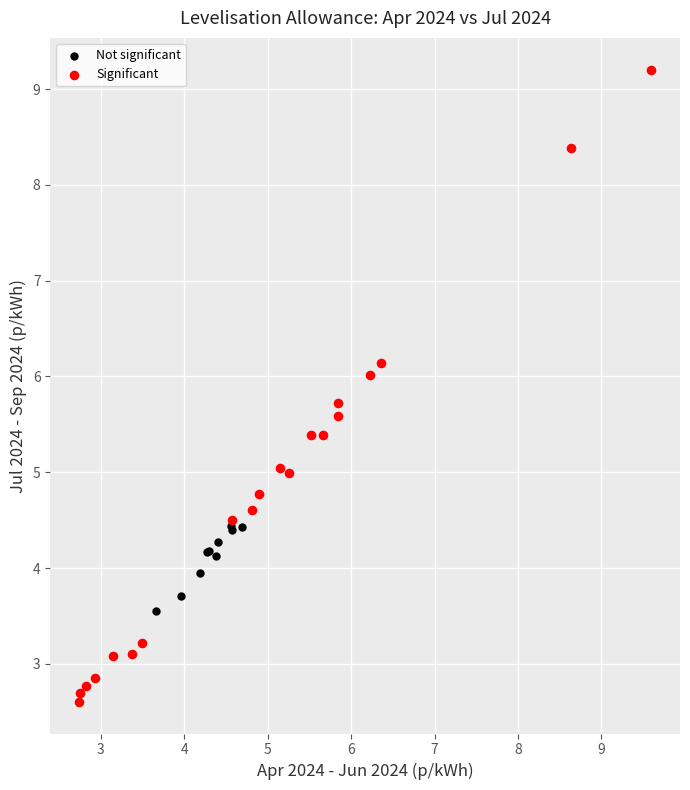

Which series contains the highest Y value?

Significant